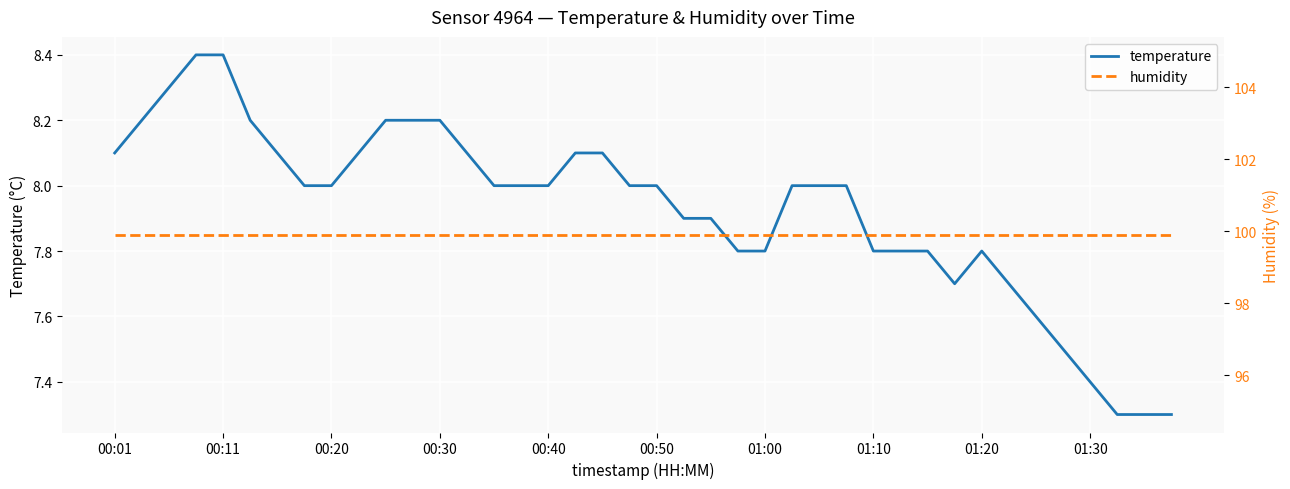

The value of temperature at 01:10 is 7.8. True or false?

True